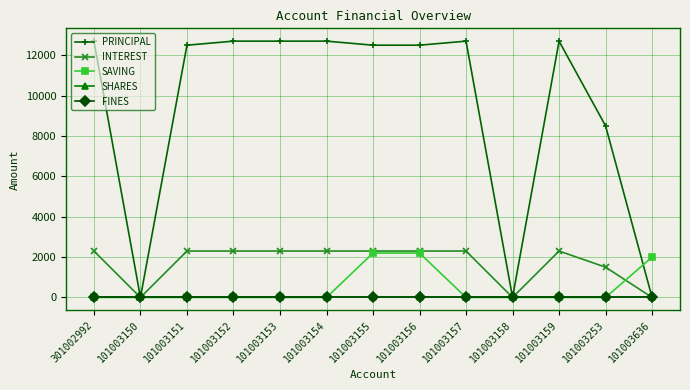

In PRINCIPAL, how many points are lower than both neighbors (excluding endpoints)?

2